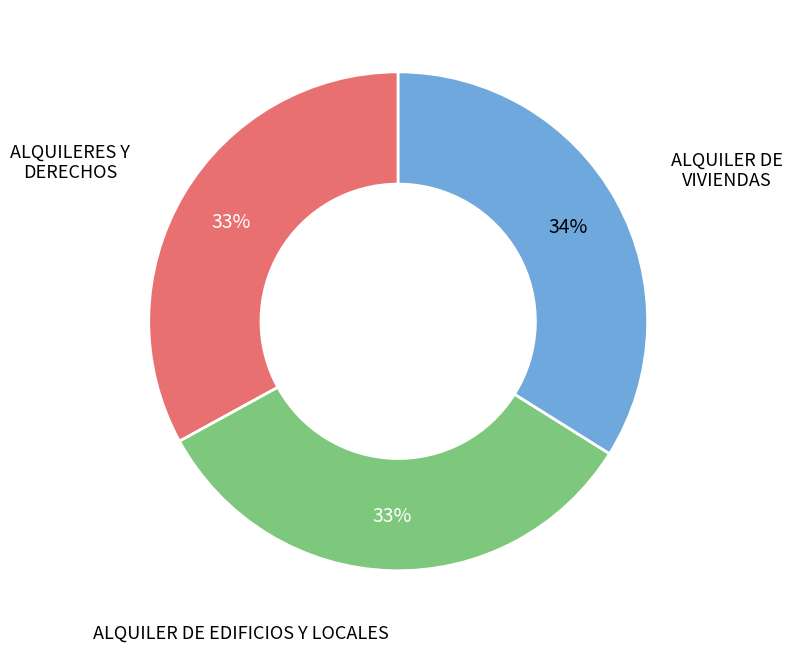

Do ALQUILER DE EDIFICIOS Y LOCALES and ALQUILERES Y DERECHOS together represent more than half of the pie?

Yes